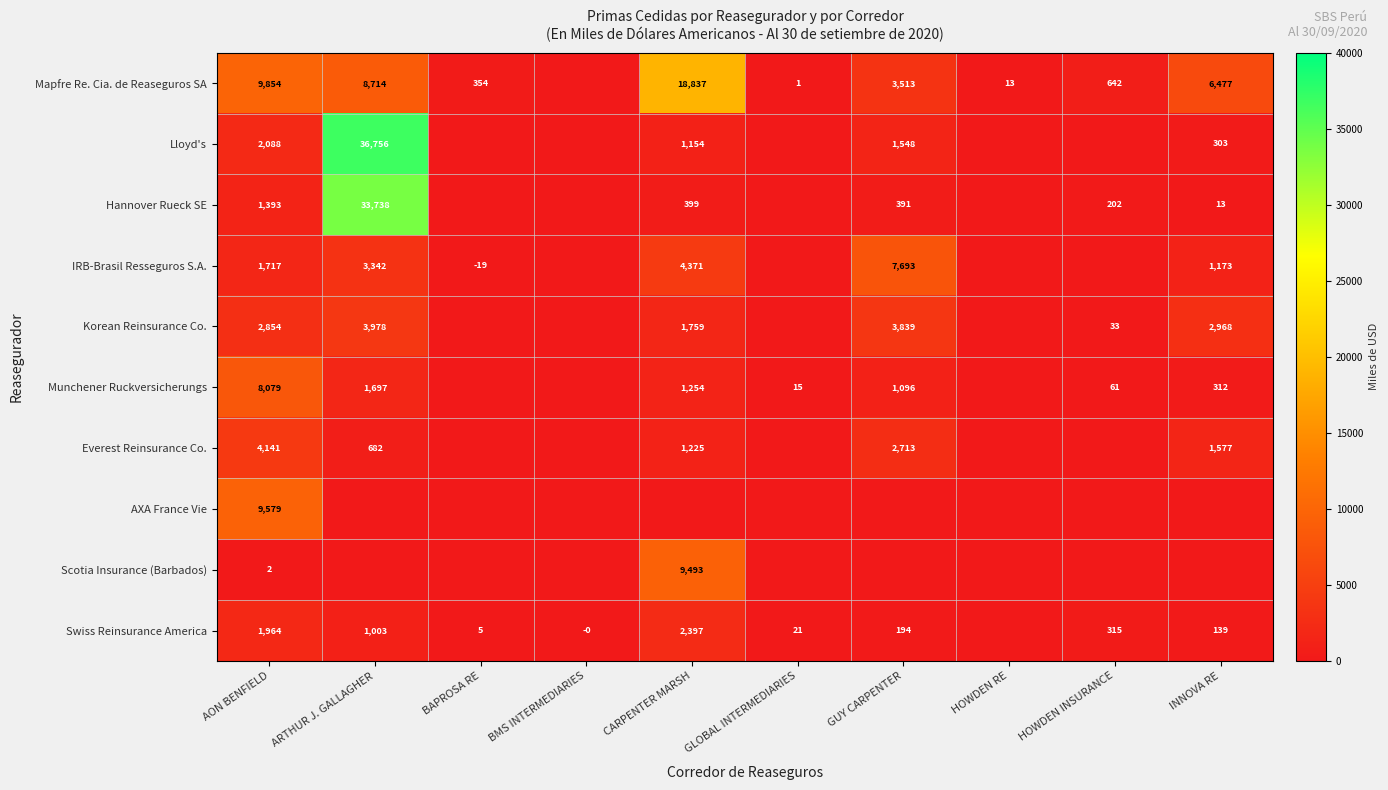

Is it true that Lloyd's equals 2088 at AON BENFIELD?

True